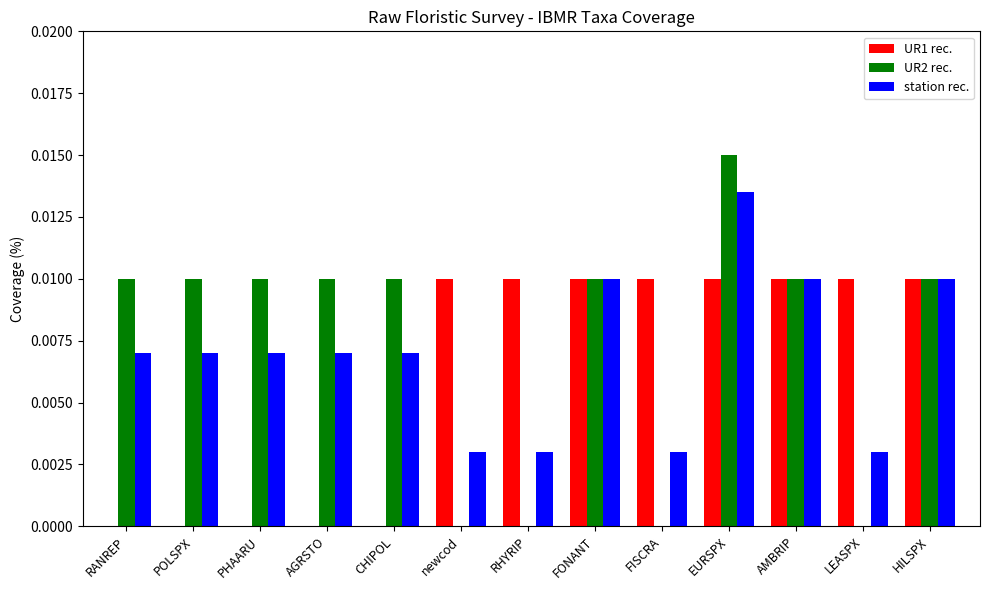

The value of UR1 rec. at CHIPOL is 0.0. True or false?

True